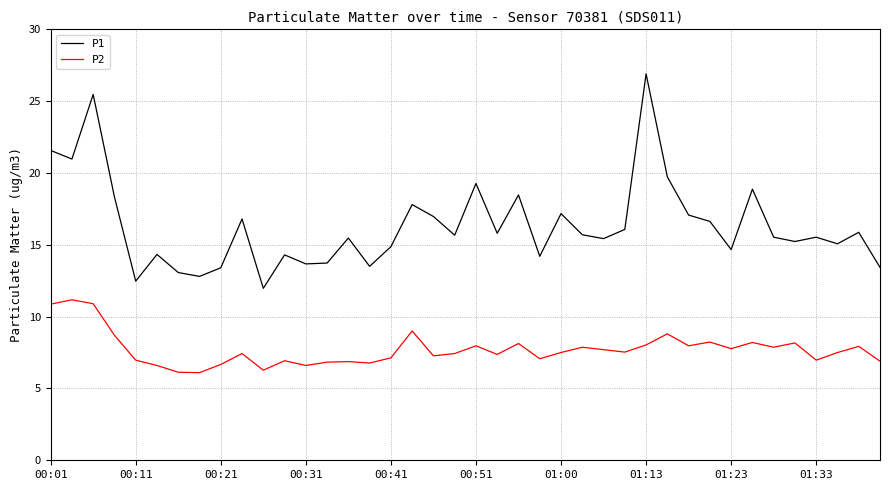

Which series has the largest total across all categories?

P1